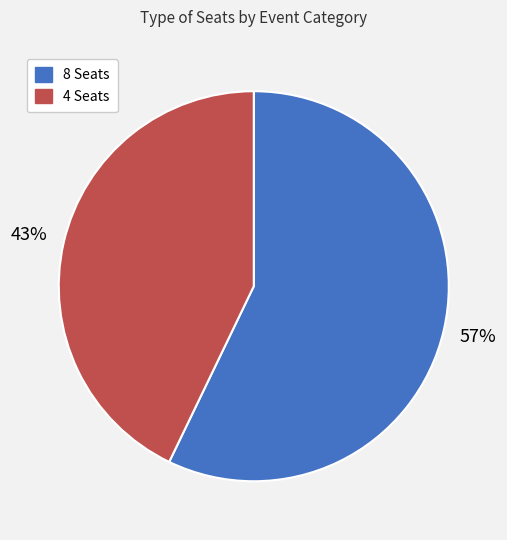

Is there any slice that represents more than half of the pie?

Yes